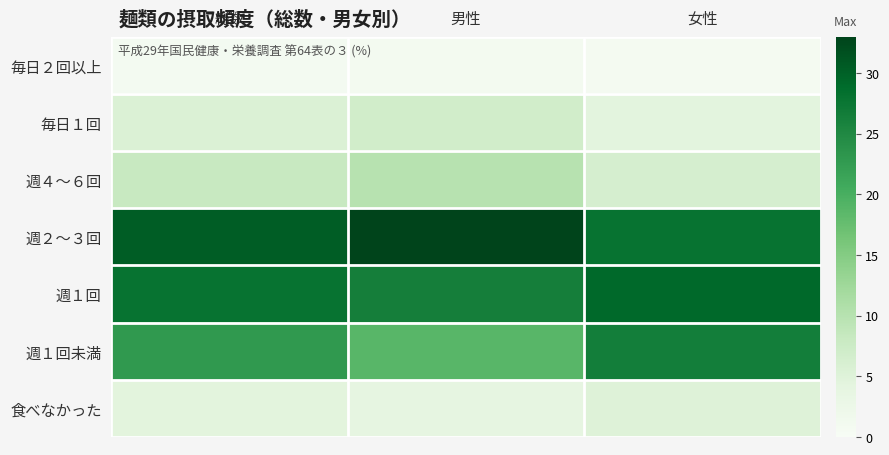

Between 総数 and 女性, which series saw the biggest shift?

週１回未満